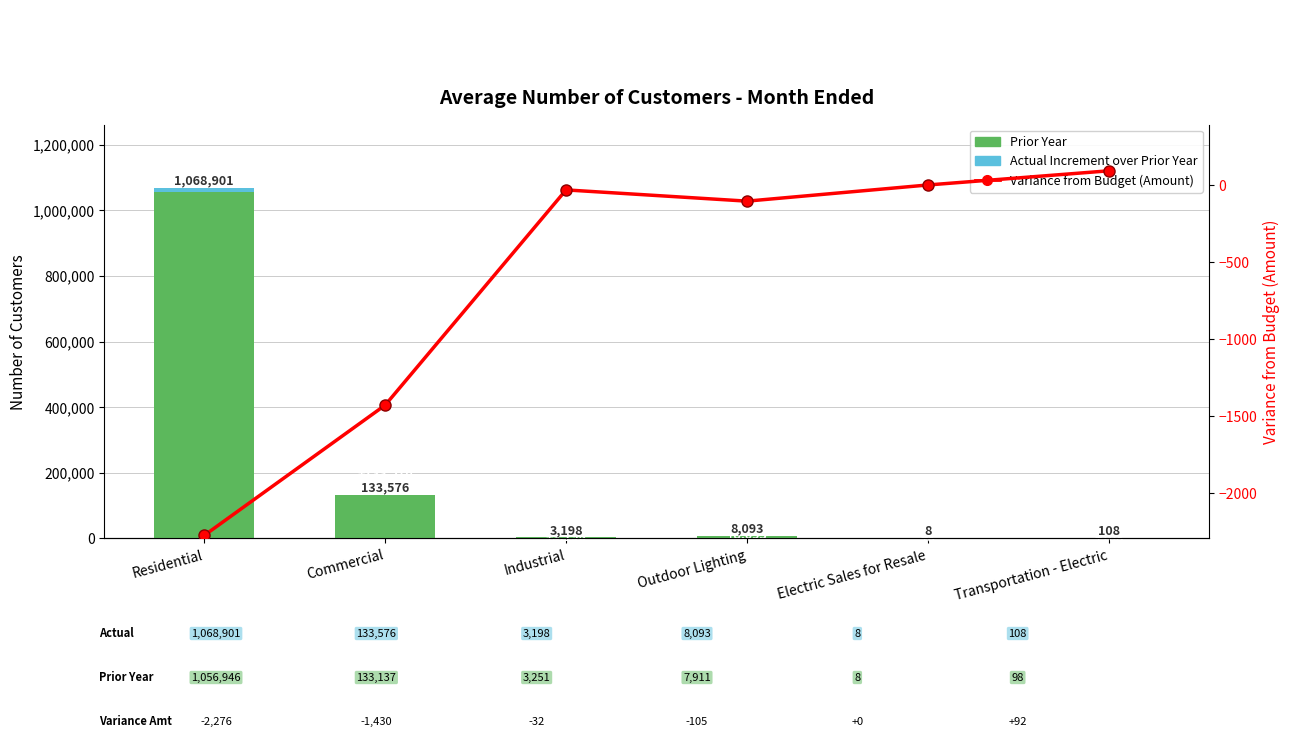

Reading left to right, list all the values displayed in this chart.

Prior Year: 1056946	133137	3251	7911	8	98
Actual Increment: 11955	439	-53	182	0	10
Variance from Budget: -2276	-1430	-32	-105	0	92